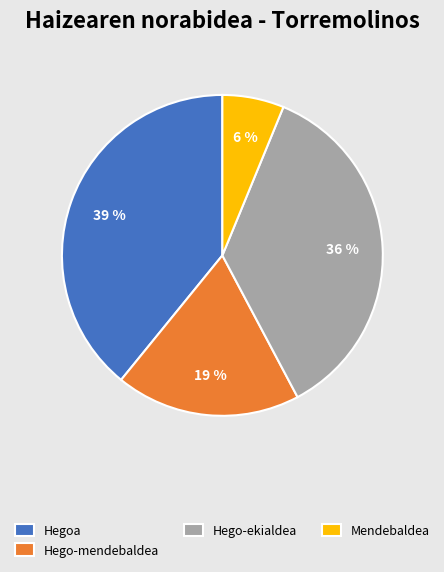

Count the number of slices in the pie.

4